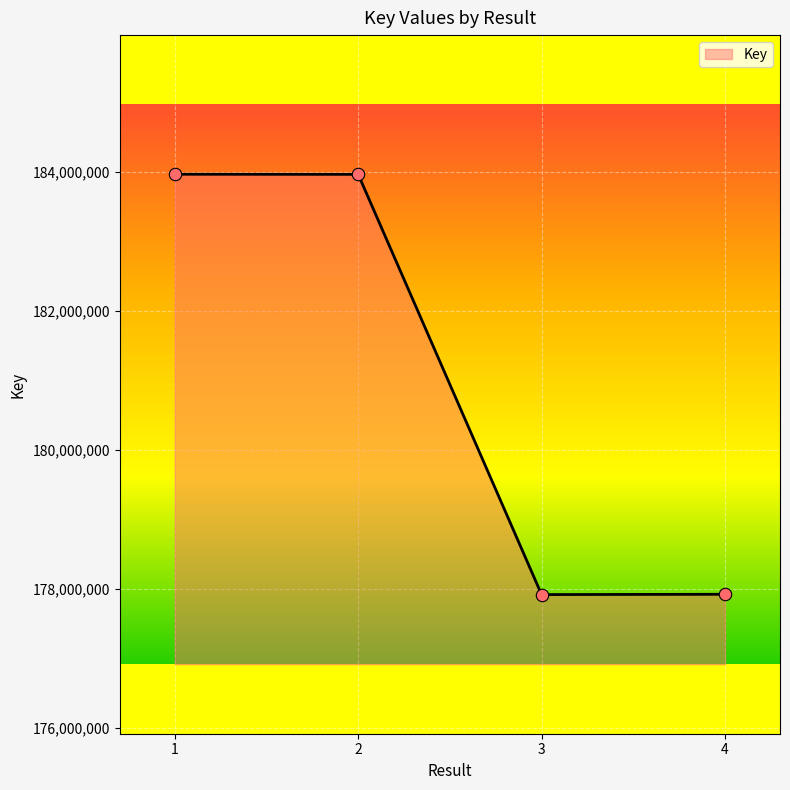

Approximately how many times larger is the value at 1 compared to 4?

1.0